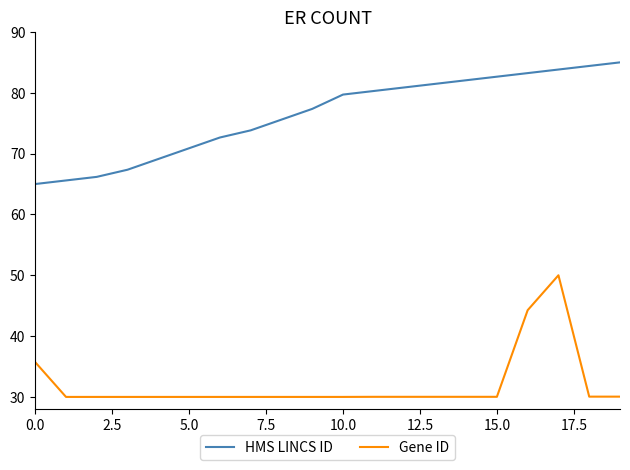

Reading right to left, what are all the values shown in this chart?

HMS LINCS ID: 85.0	84.4	83.8	83.2	82.6	82.1	81.5	80.9	80.3	79.7	77.4	75.6	73.8	72.6	70.9	69.1	67.4	66.2	65.6	65.0
Gene ID: 30.0	30.0	50.0	44.3	30.0	30.0	30.0	30.0	30.0	30.0	30.0	30.0	30.0	30.0	30.0	30.0	30.0	30.0	30.0	35.7